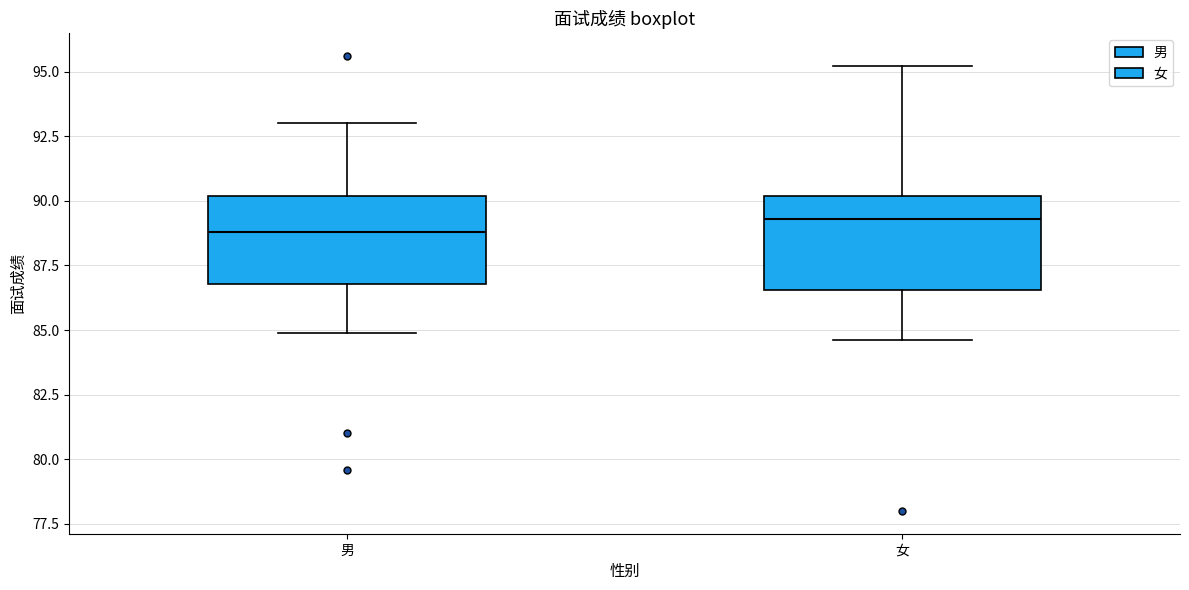

Which box has the highest median line?

女